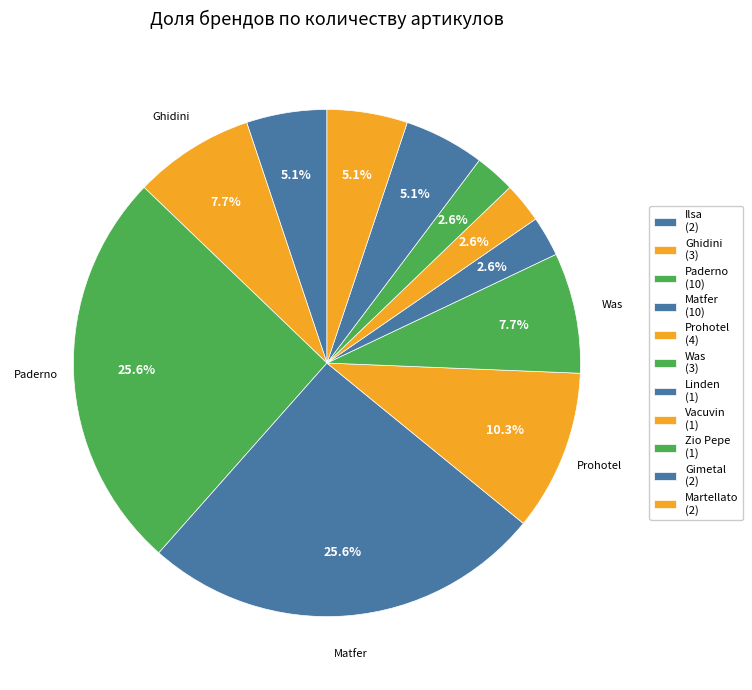

How many slices are in this pie chart?

11